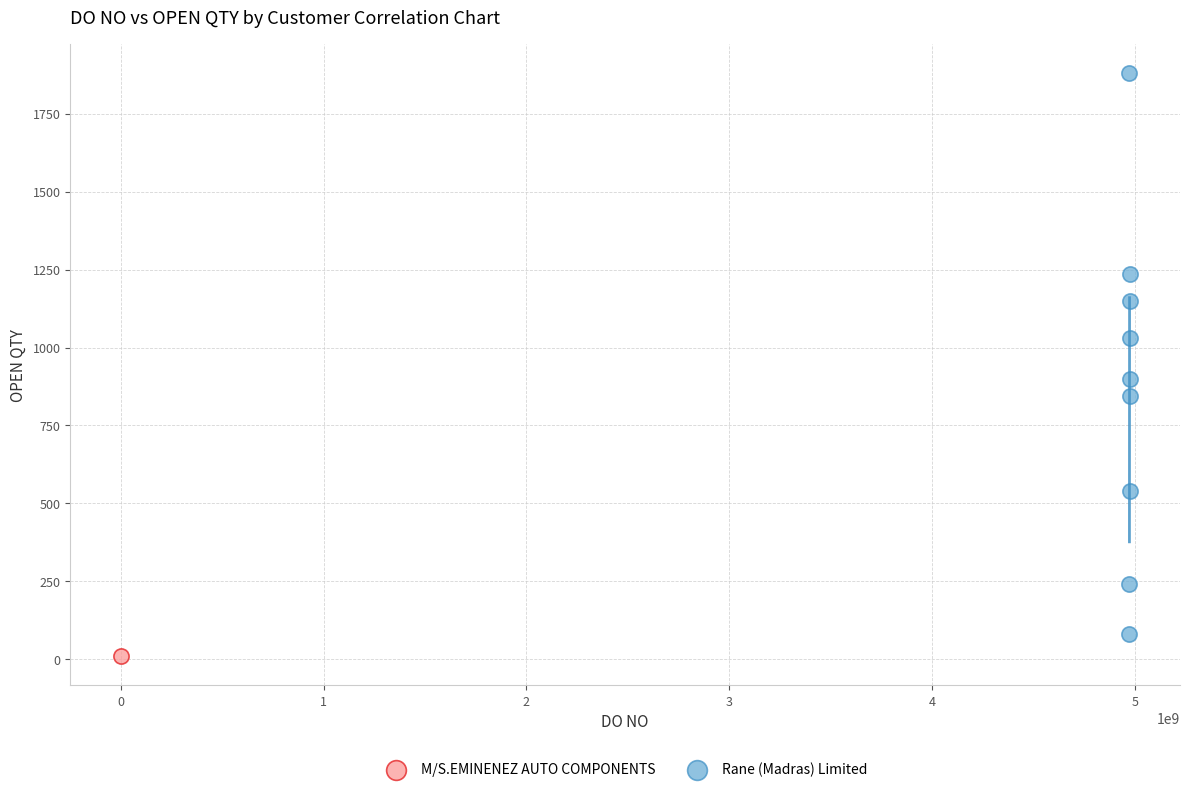

What are all the series names shown in the legend?

M/S.EMINENEZ AUTO COMPONENTS, Rane (Madras) Limited